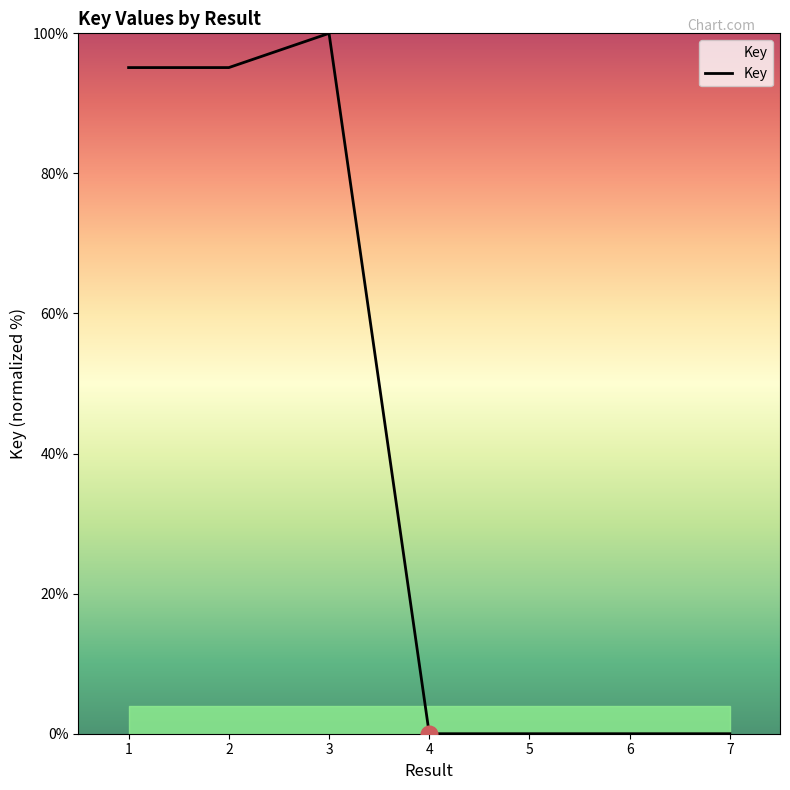

True or false: the data has more than 0 interior local peaks.

True